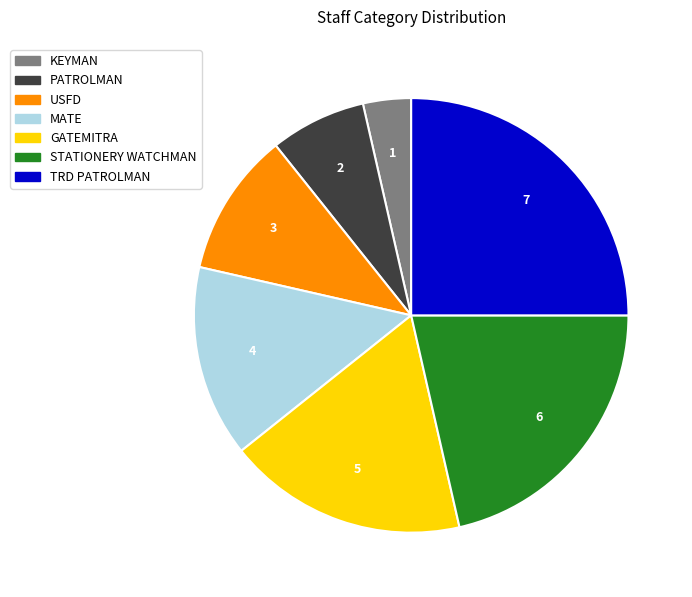

Between STATIONERY WATCHMAN and GATEMITRA, which is larger?

STATIONERY WATCHMAN